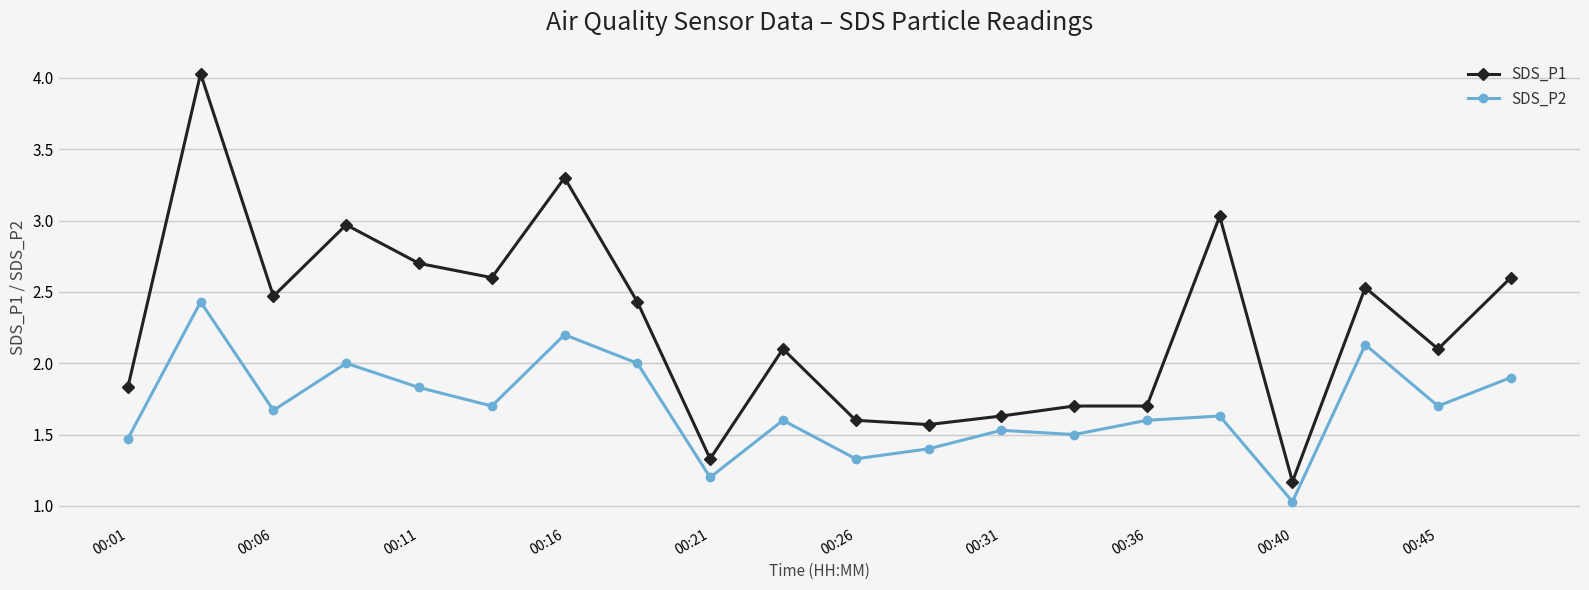

What is the lowest value of the SDS_P2 series?

1.0